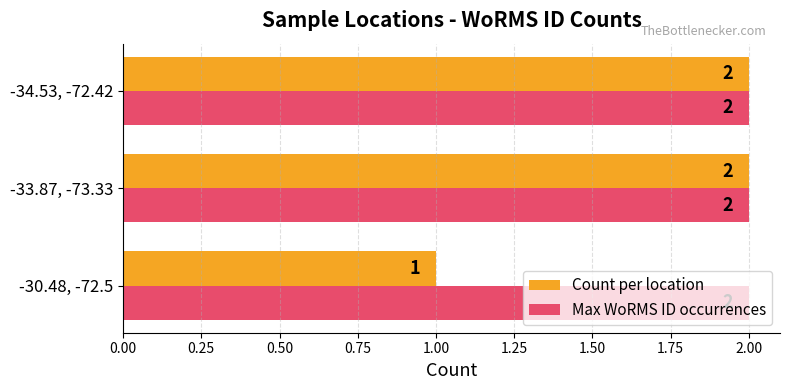

At -30.48, -72.5, list the series in order from largest to smallest.

Max WoRMS ID occurrences, Count per location